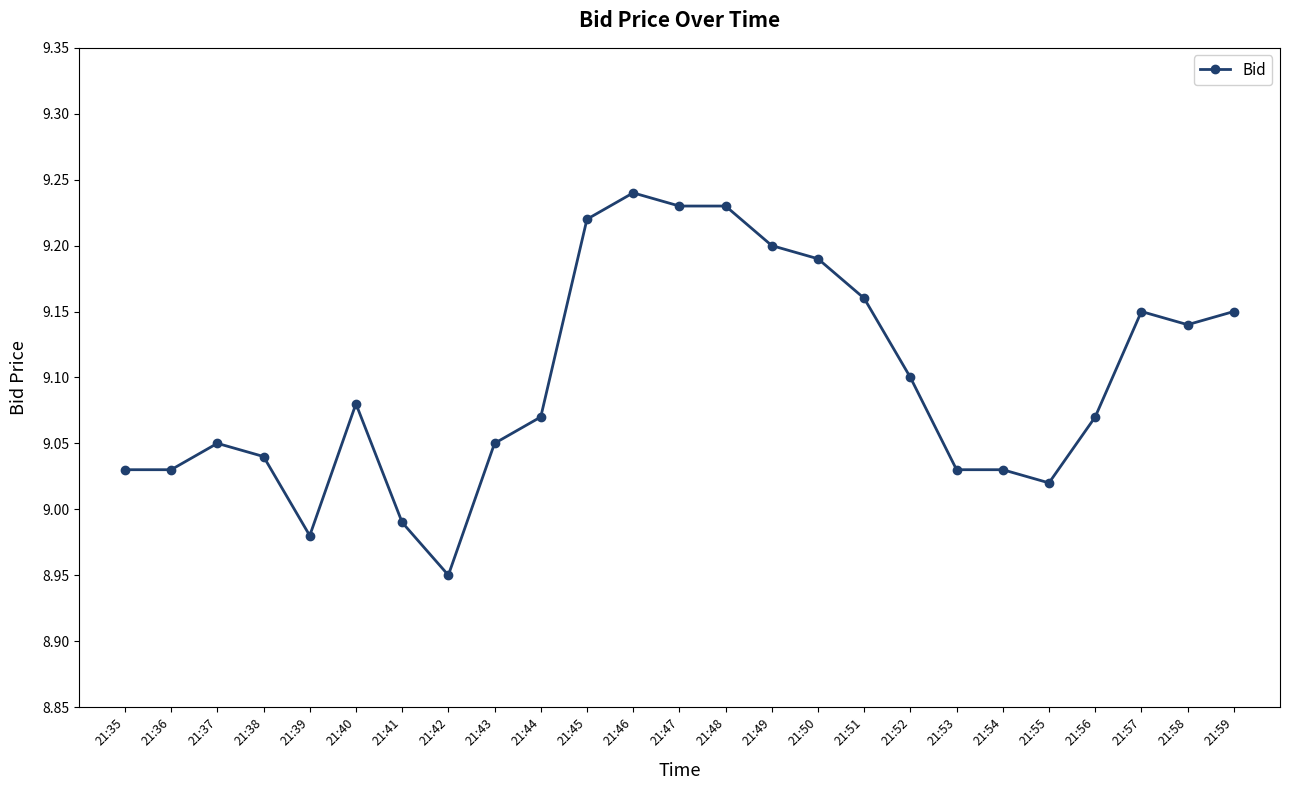

Is it true that the value at 21:40 is 9.1?

True